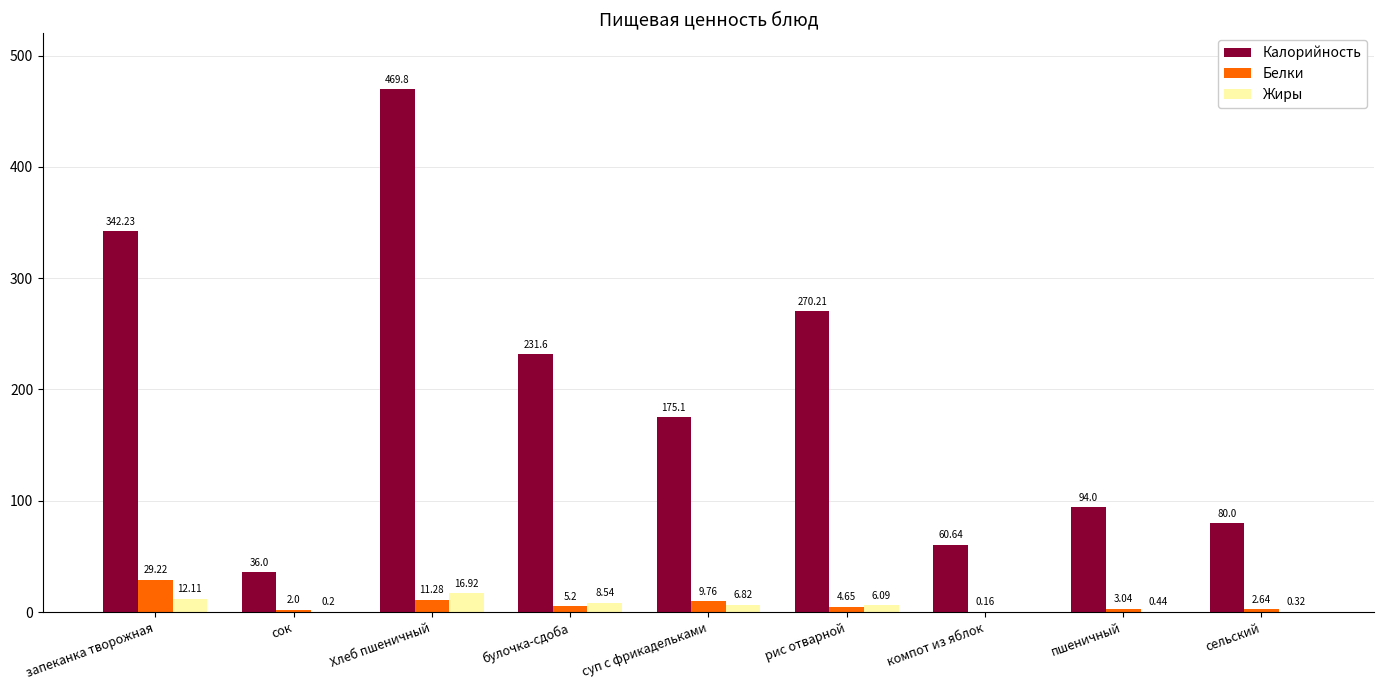

At which label is Калорийность closest to 252?

рис отварной